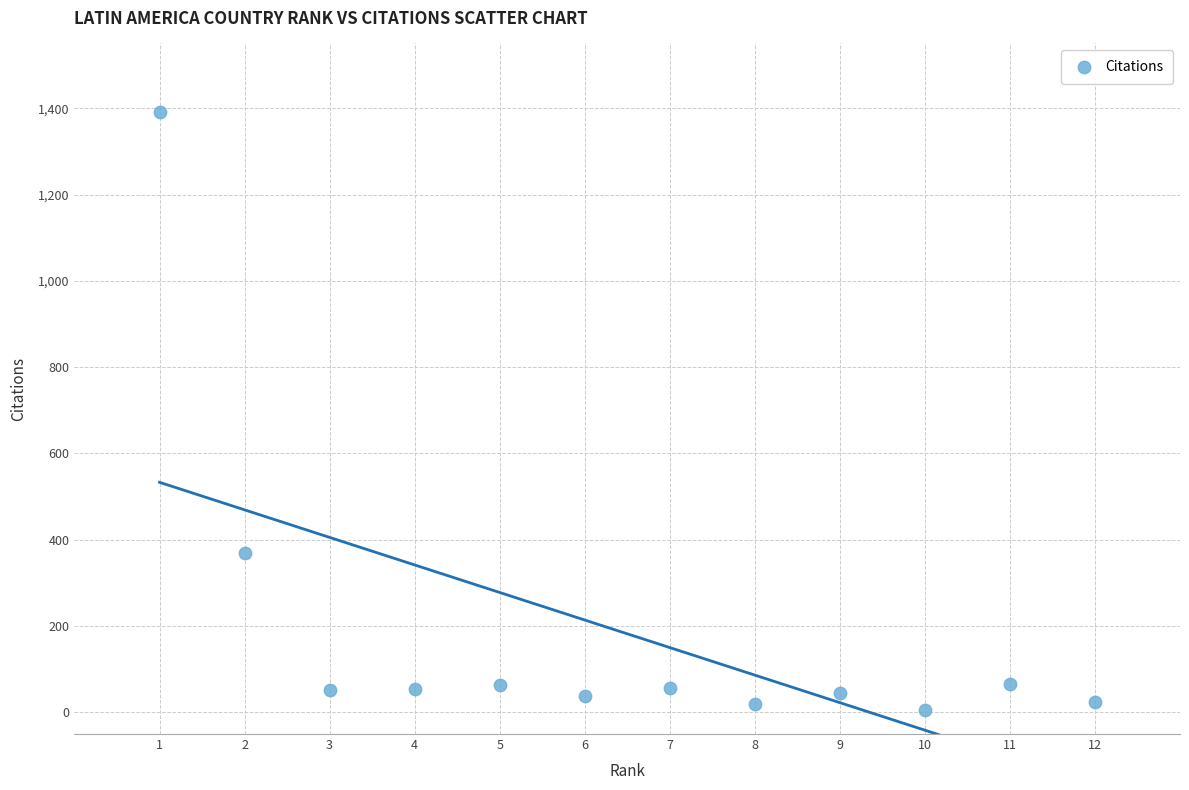

What is the average X value?

6